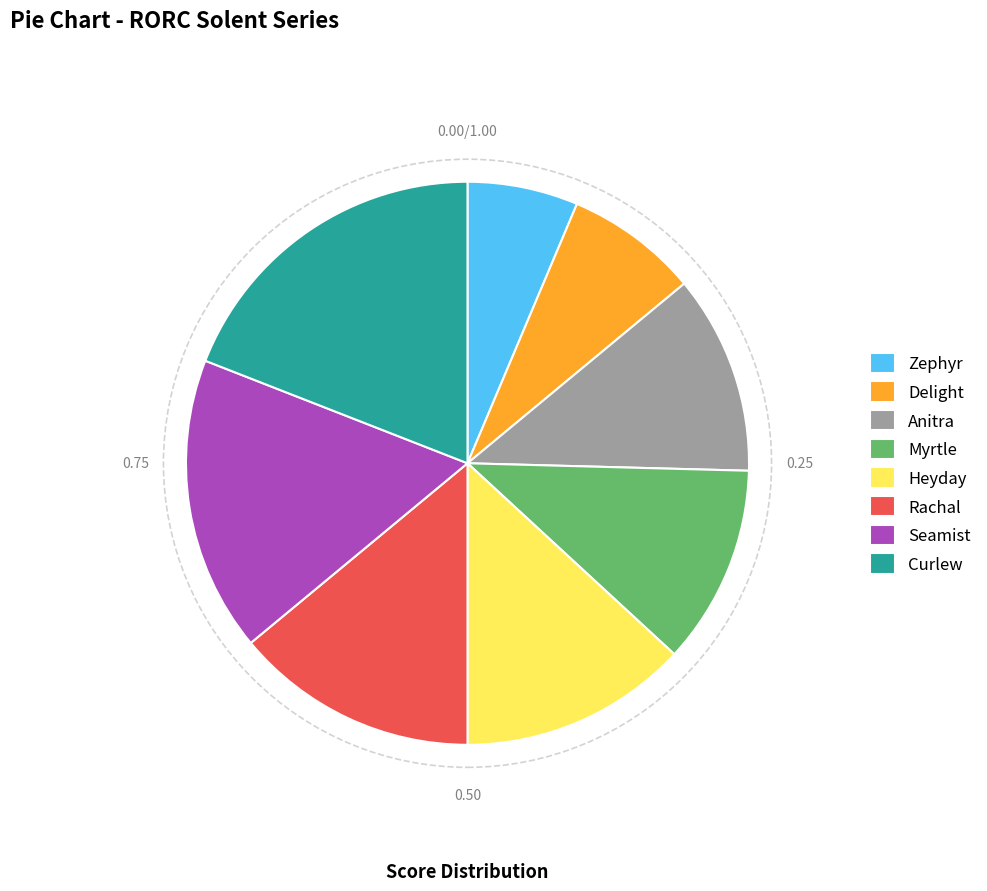

True or false: Seamist accounts for 5% of the total.

False